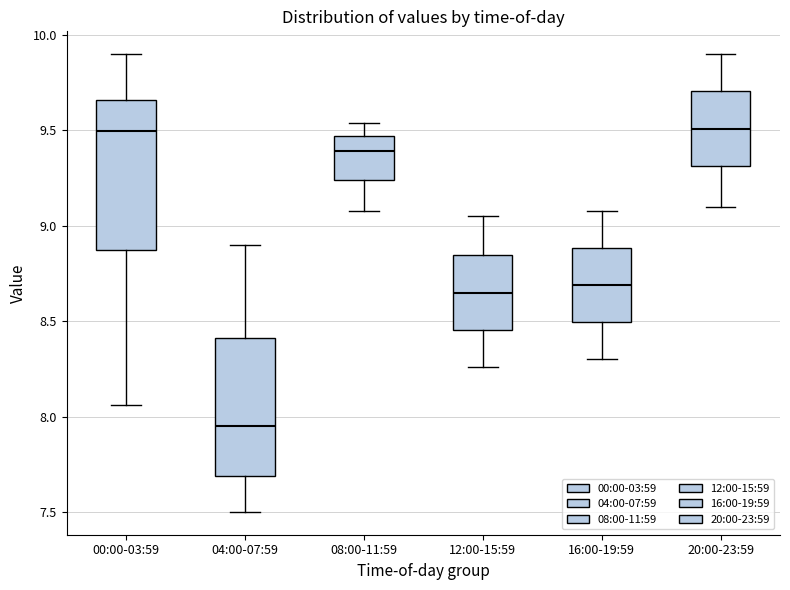

Where is the lower edge of the box for 08:00-11:59 on the y-axis? The values are not printed on the chart, so give them approximately, as read against the axis.

9.25